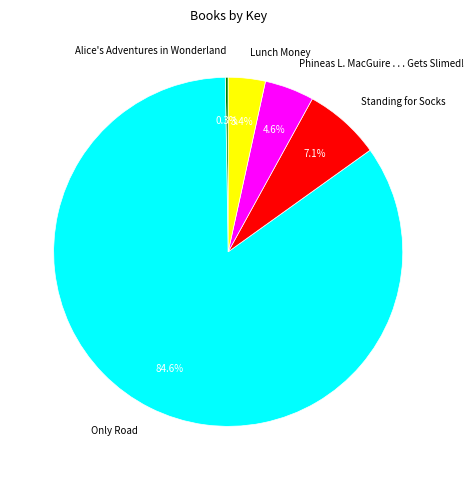

Is there any slice that represents more than half of the pie?

Yes